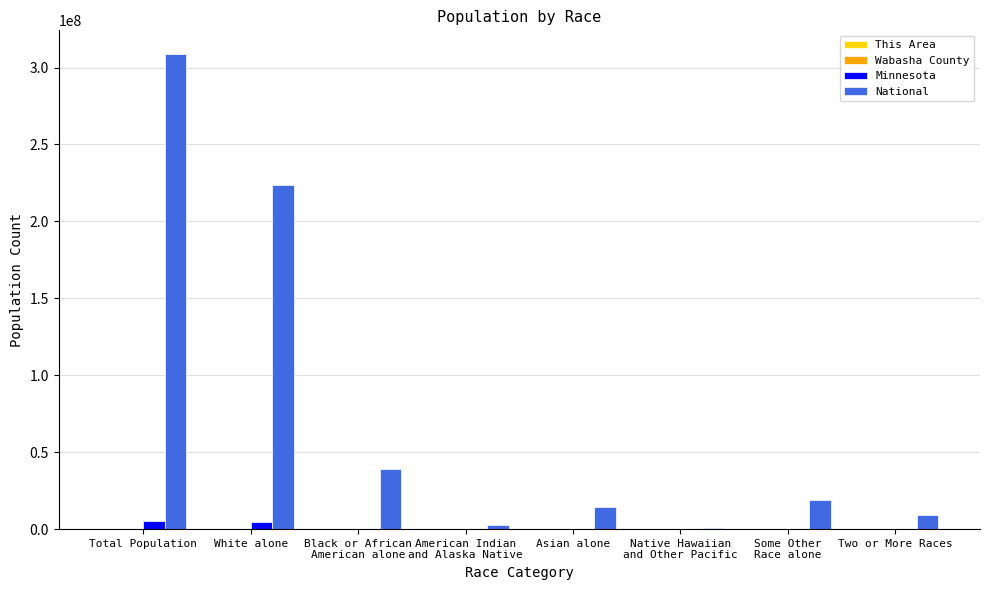

At which category is the sum across all series the highest?

Total Population